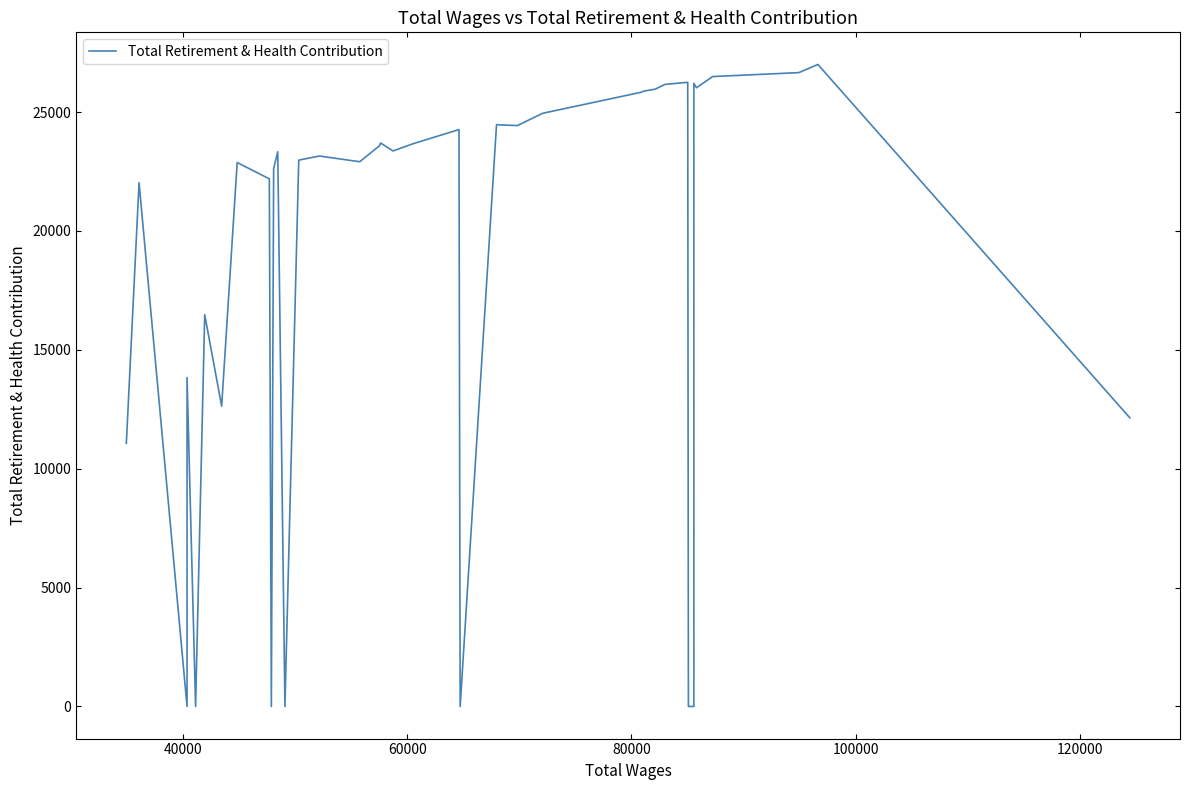

What is the difference between the maximum and second lowest values?

27004